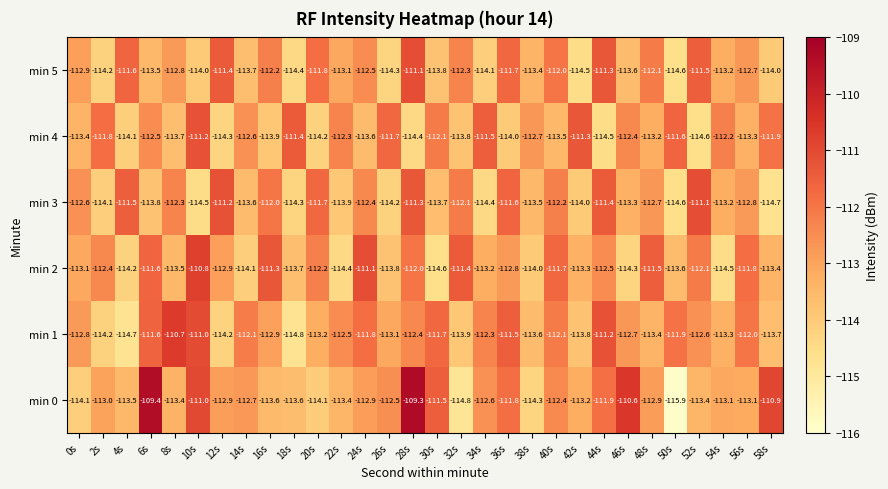

True or false: min 5 has a value of -113.5 at 6s.

True